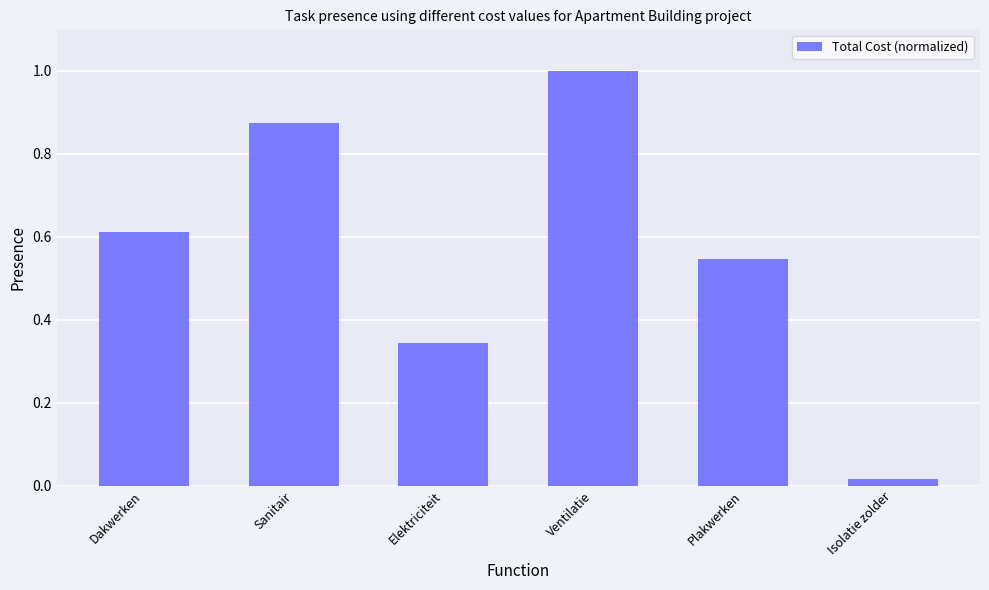

What position from the right is Plakwerken?

2